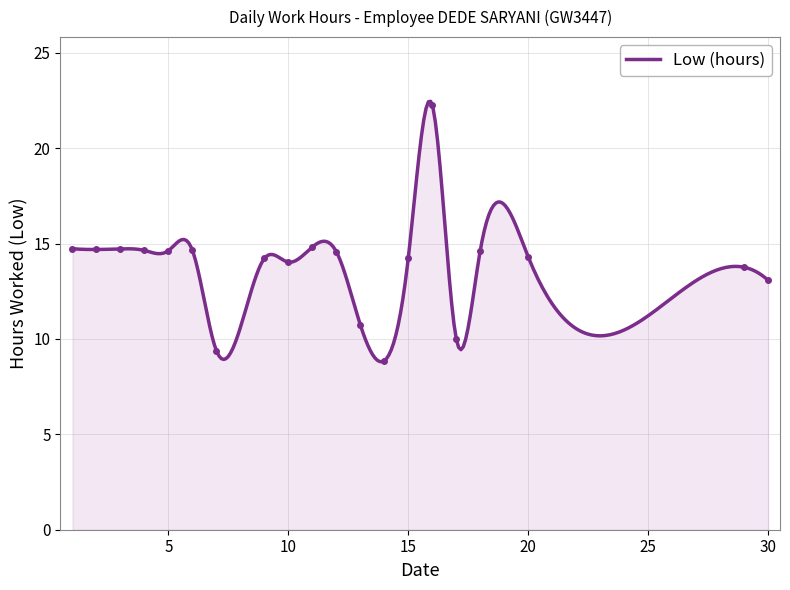

What is the highest value of the Low (hours) series?

22.5